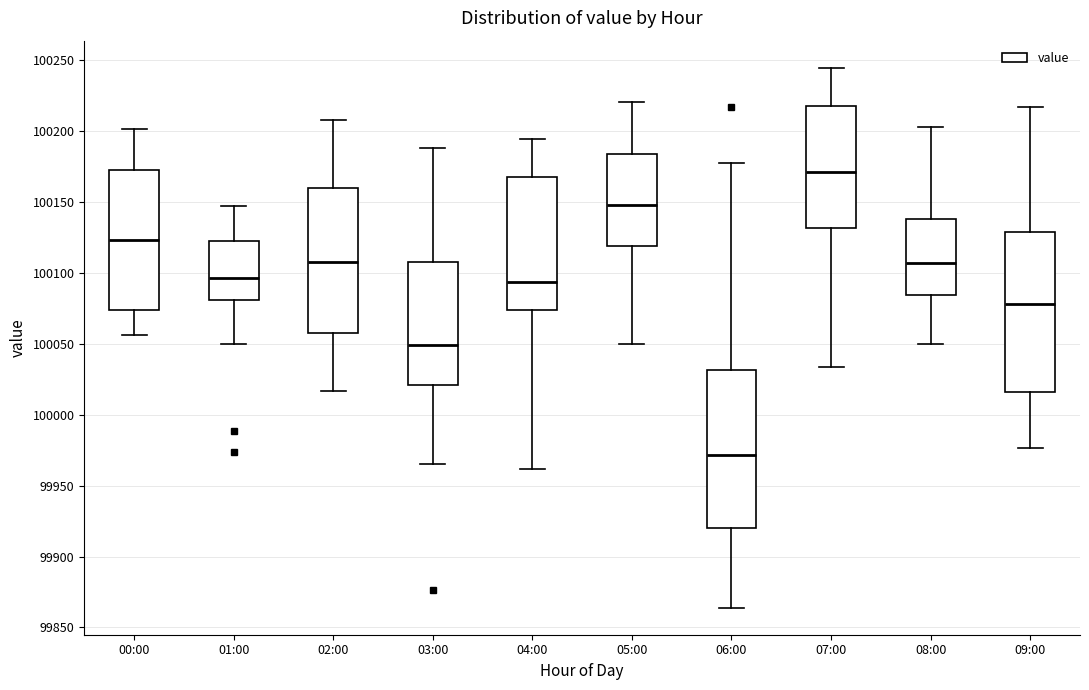

Which box's median line is the lowest?

06:00